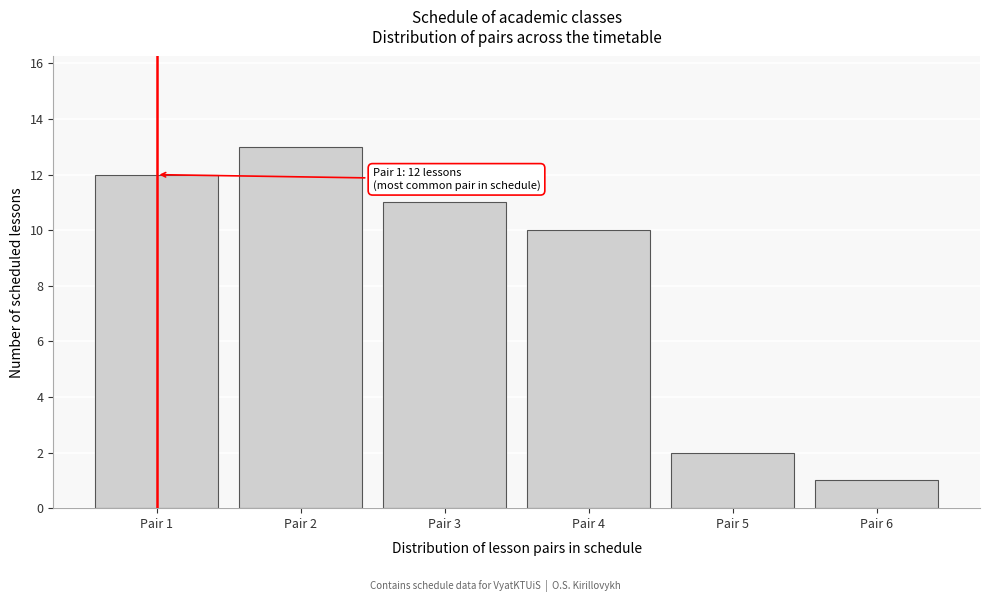

Reading left to right, what are all the values shown in this chart?

Pair 1=12	Pair 2=13	Pair 3=11	Pair 4=10	Pair 5=2	Pair 6=1